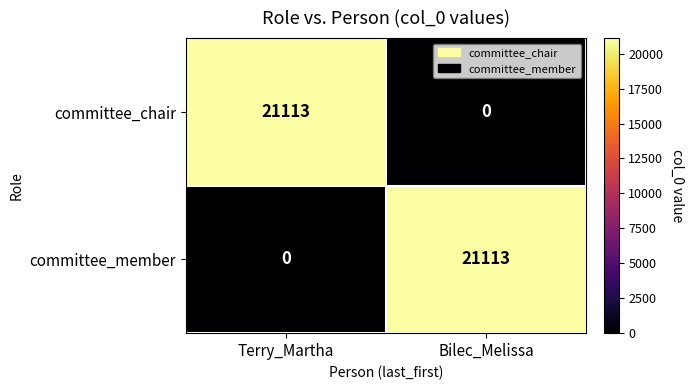

Reading left to right, list all the values displayed in this chart.

committee_chair: 21113	0
committee_member: 0	21113